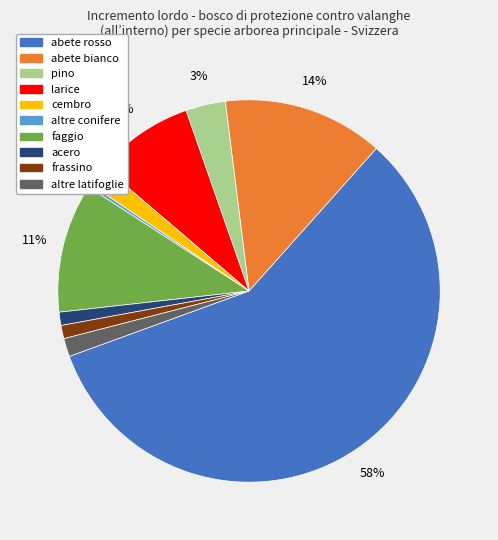

Between larice and faggio, which is larger?

faggio